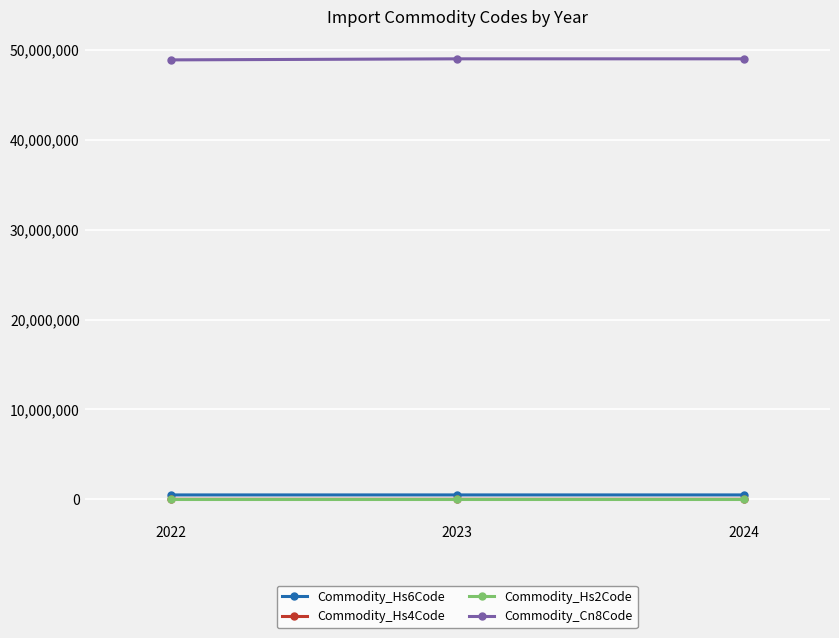

What is the value of the Commodity_Cn8Code point at the 1st from the left?

48902200.0